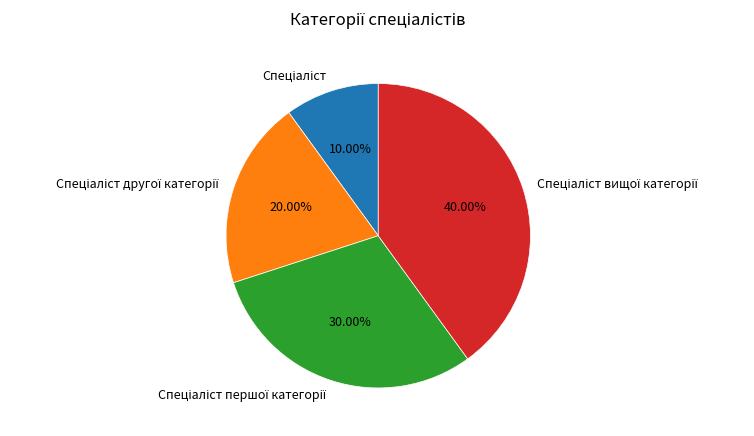

Is there a majority slice in this chart?

No